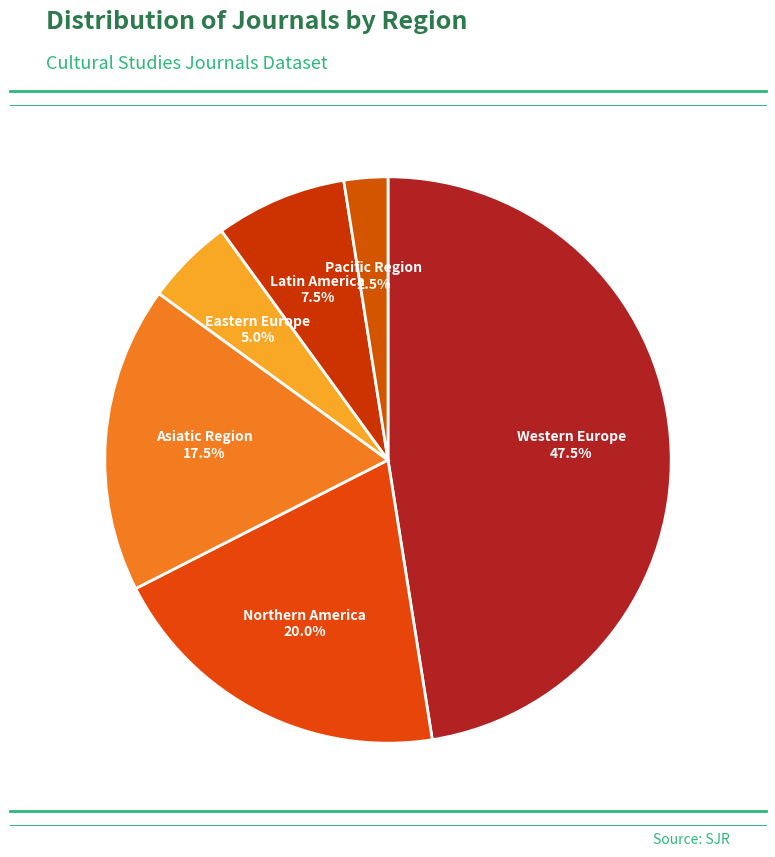

Count the number of slices in the pie.

6